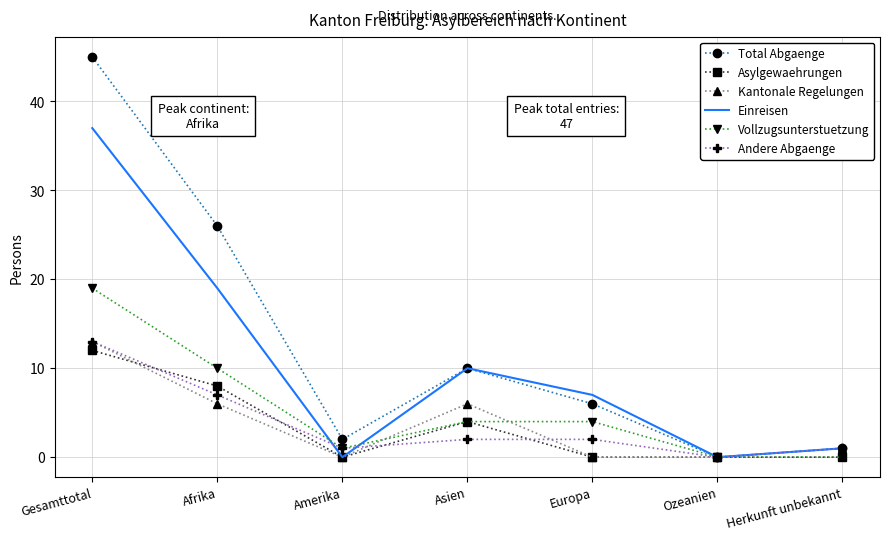

True or false: Andere Abgaenge has more than 2 interior local peaks.

False